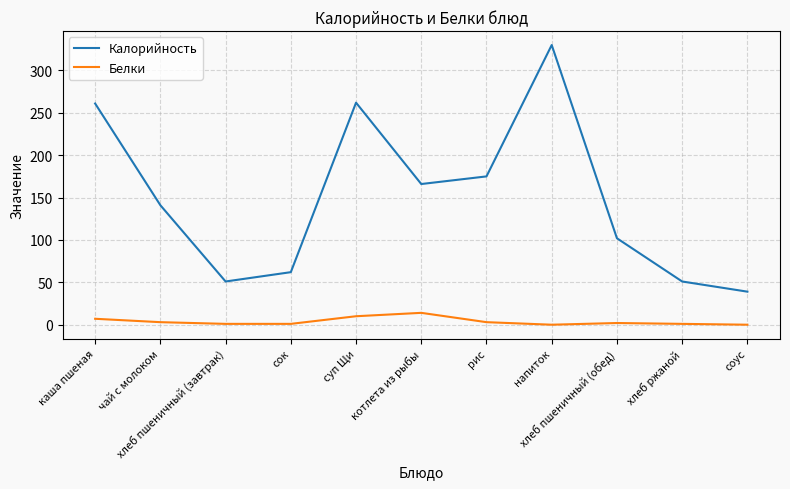

Rank the series by their average value, from highest to lowest.

Калорийность, Белки